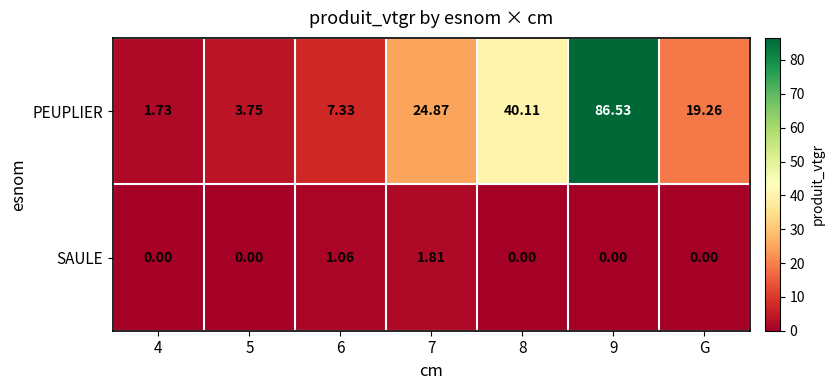

At how many categories does at least one series exceed 52?

1